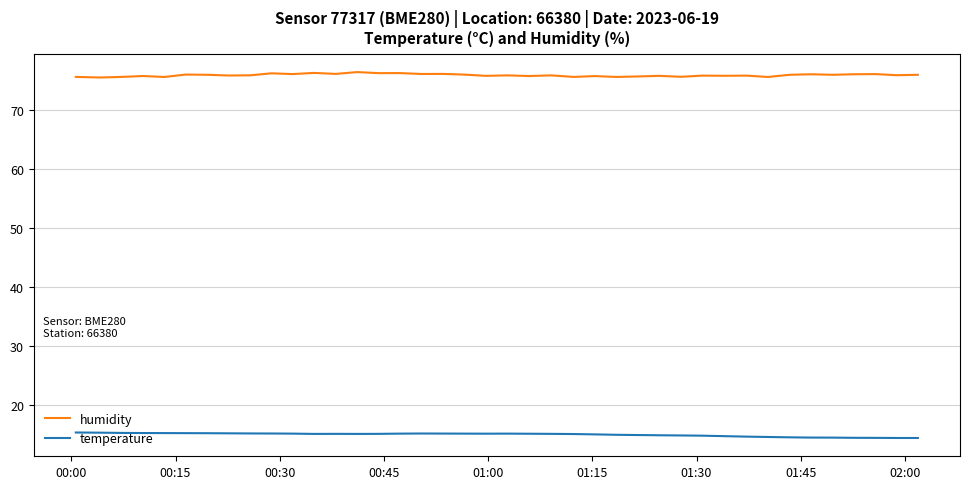

True or false: temperature and humidity cross at least once.

False